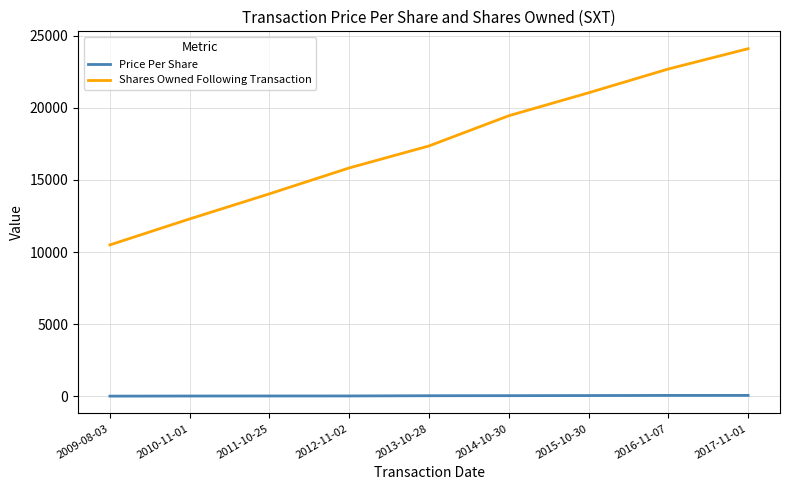

Which category has the lowest value in the Shares Owned Following Transaction series?

2009-08-03